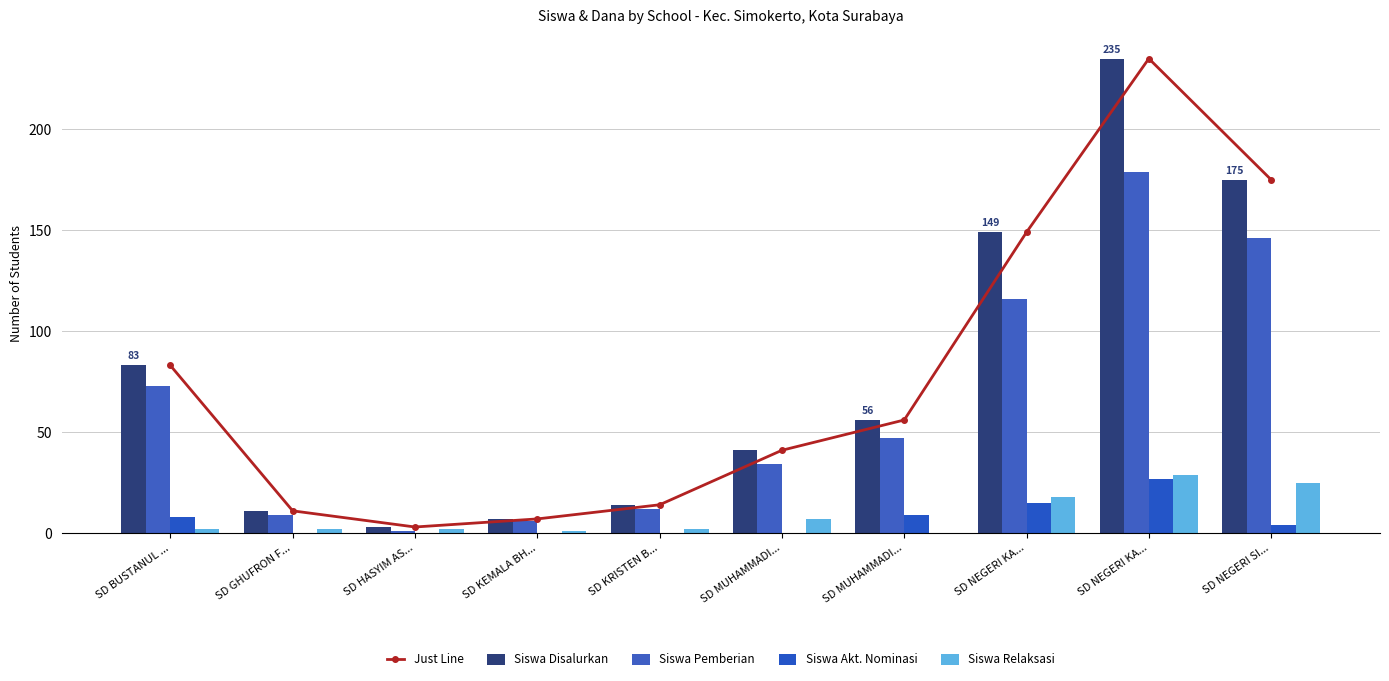

What is the maximum value for Siswa Disalurkan?

235